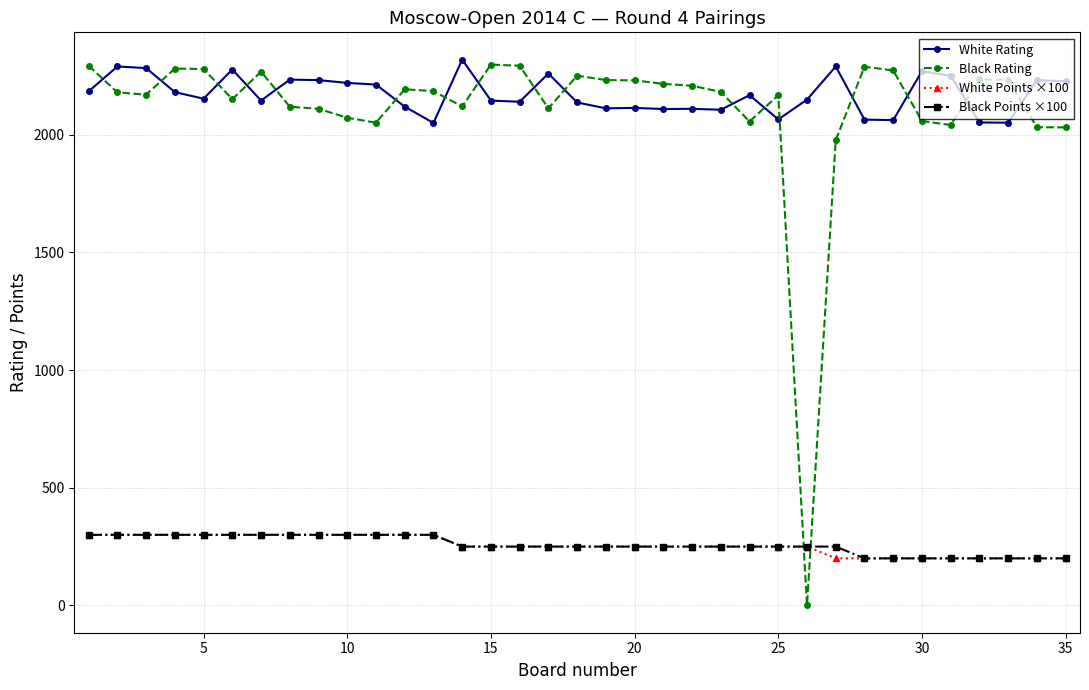

At how many categories does at least one series exceed 57?

35